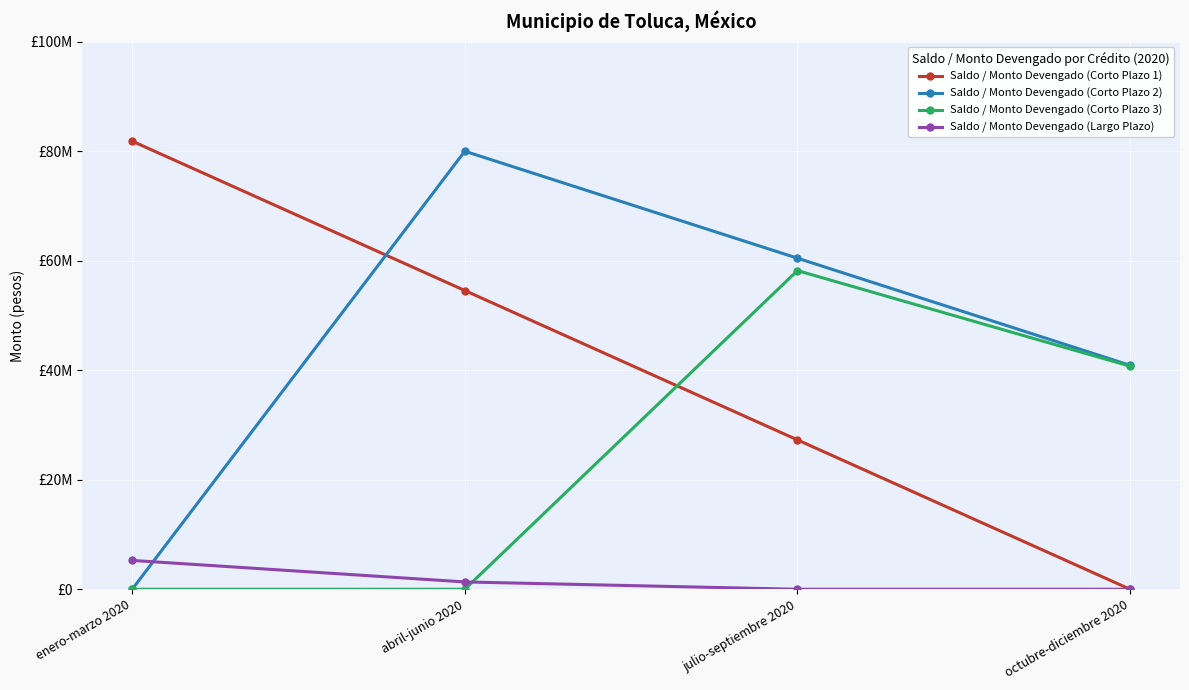

Rank the series by their maximum value, from highest to lowest.

Saldo / Monto Devengado (Corto Plazo 1), Saldo / Monto Devengado (Corto Plazo 2), Saldo / Monto Devengado (Corto Plazo 3), Saldo / Monto Devengado (Largo Plazo)